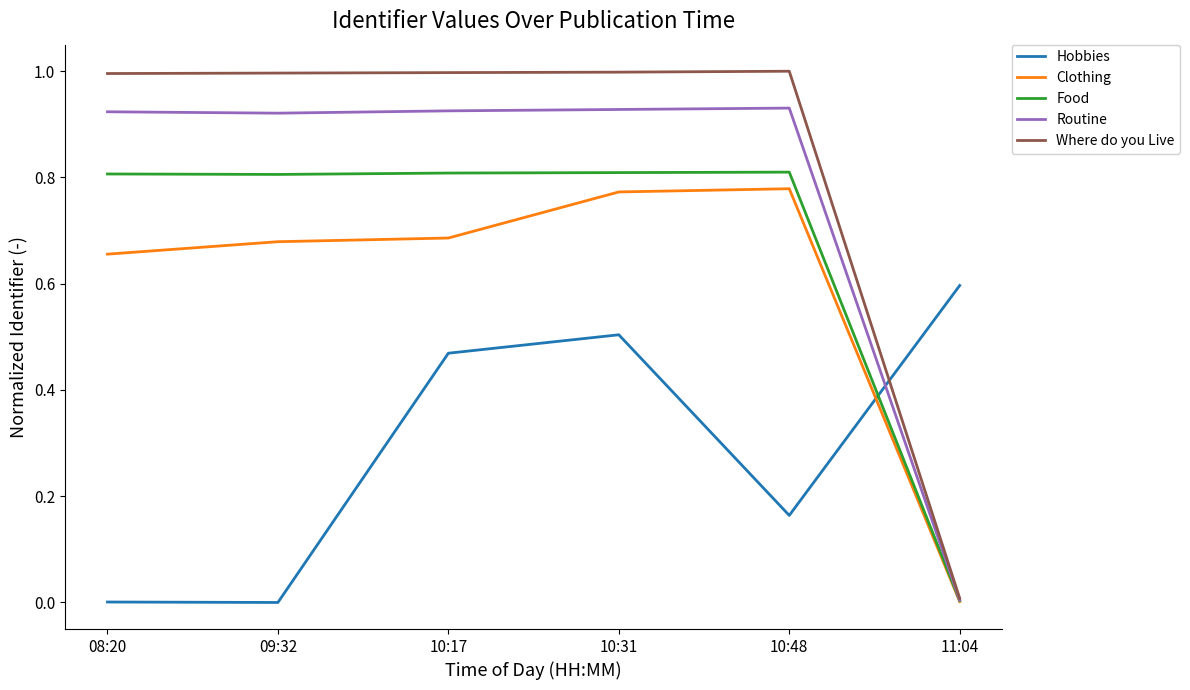

Which series has the largest total across all categories?

Where do you Live